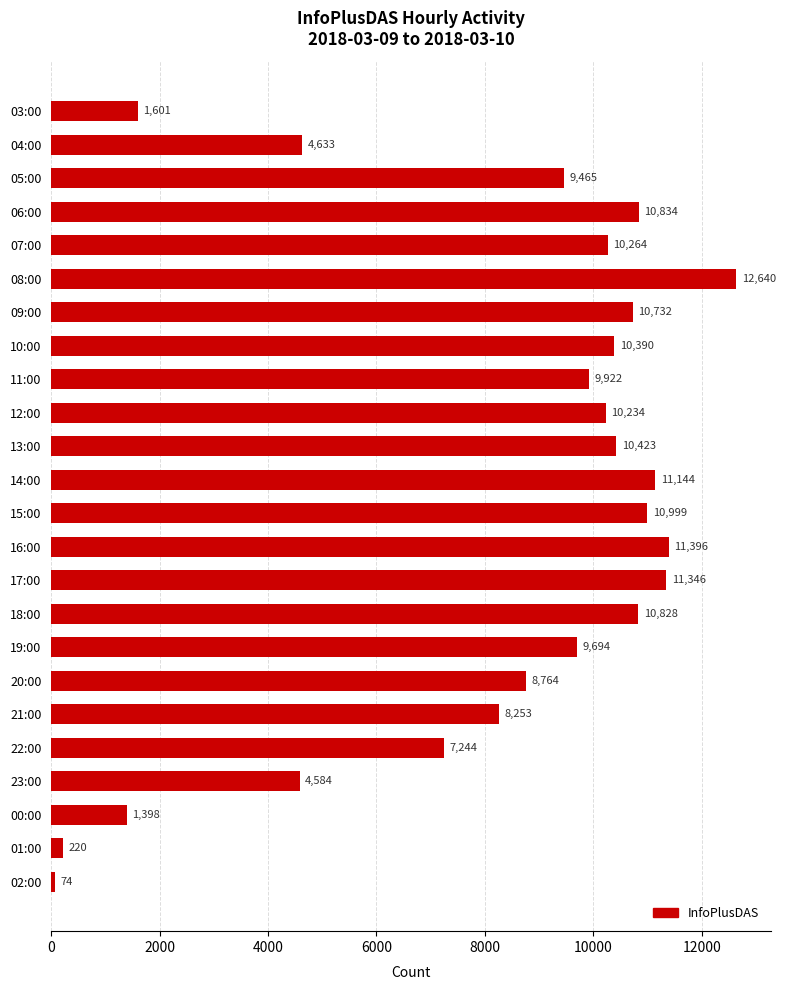

List the labels in order of value, smallest first.

02:00, 01:00, 00:00, 03:00, 23:00, 04:00, 22:00, 21:00, 20:00, 05:00, 19:00, 11:00, 12:00, 07:00, 10:00, 13:00, 09:00, 18:00, 06:00, 15:00, 14:00, 17:00, 16:00, 08:00